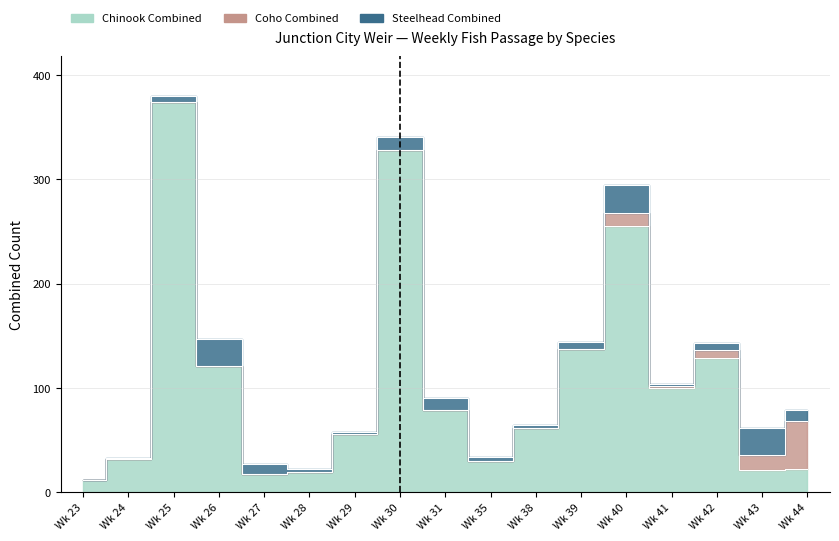

How many data points in Chinook Combined are above 62?

8